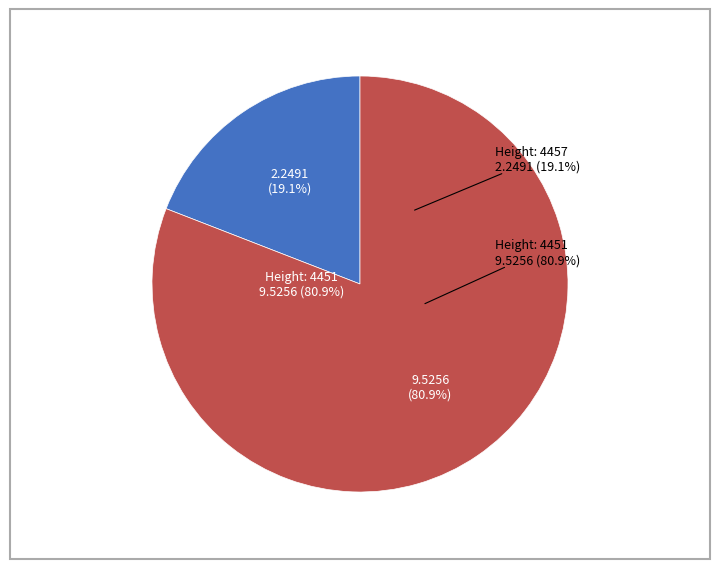

Count the number of slices in the pie.

2